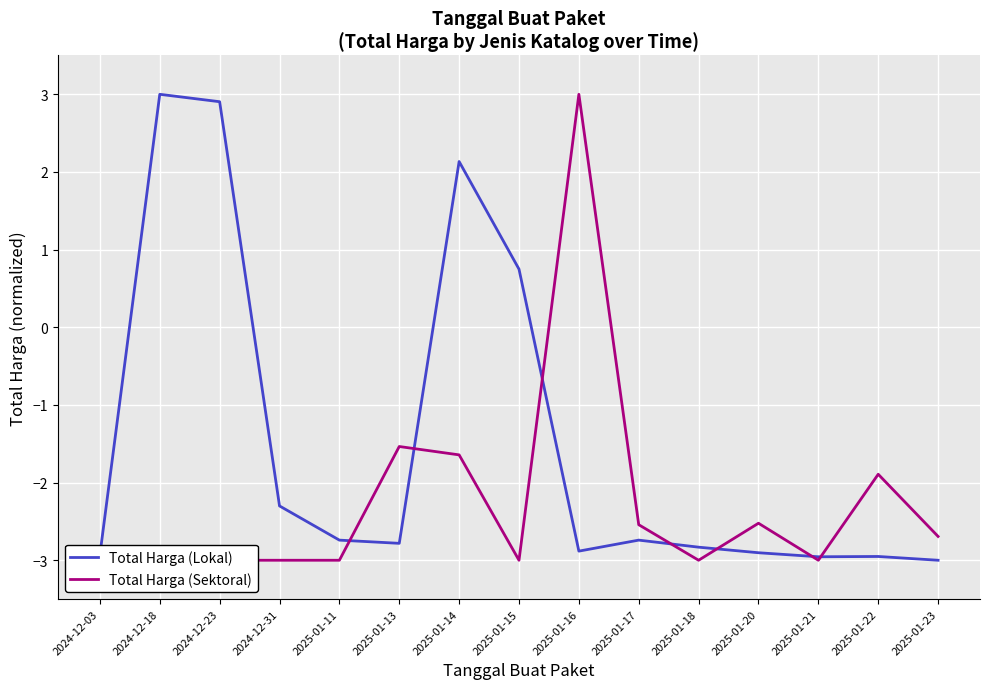

At which category does the chart reach its minimum across all series?

2025-01-23